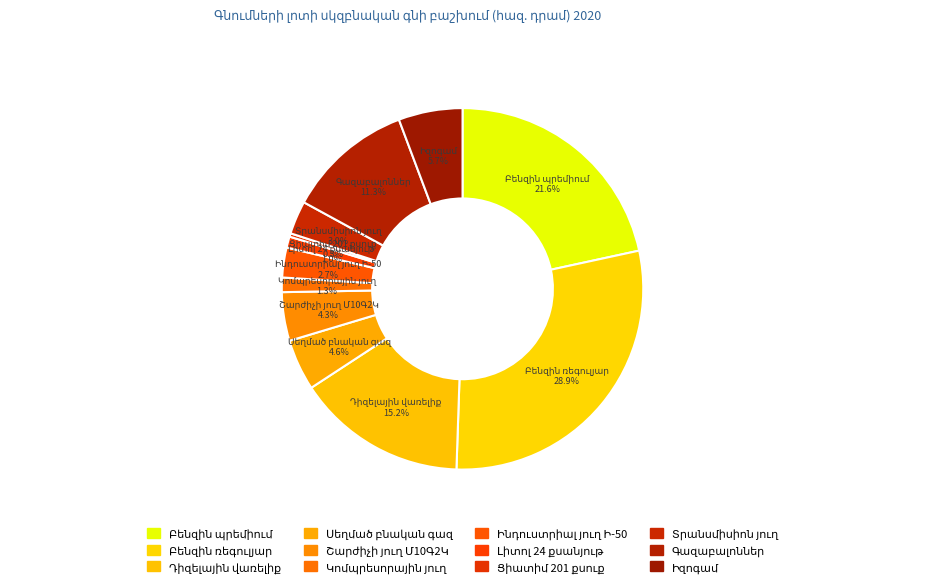

To the nearest percent, what is the difference between the largest and smallest slice percentages?

29%